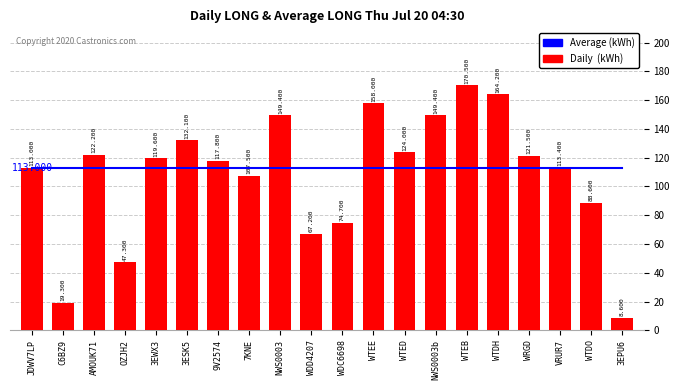

Which category has the lowest value in the Average (kWh) series?

JDWV7LP